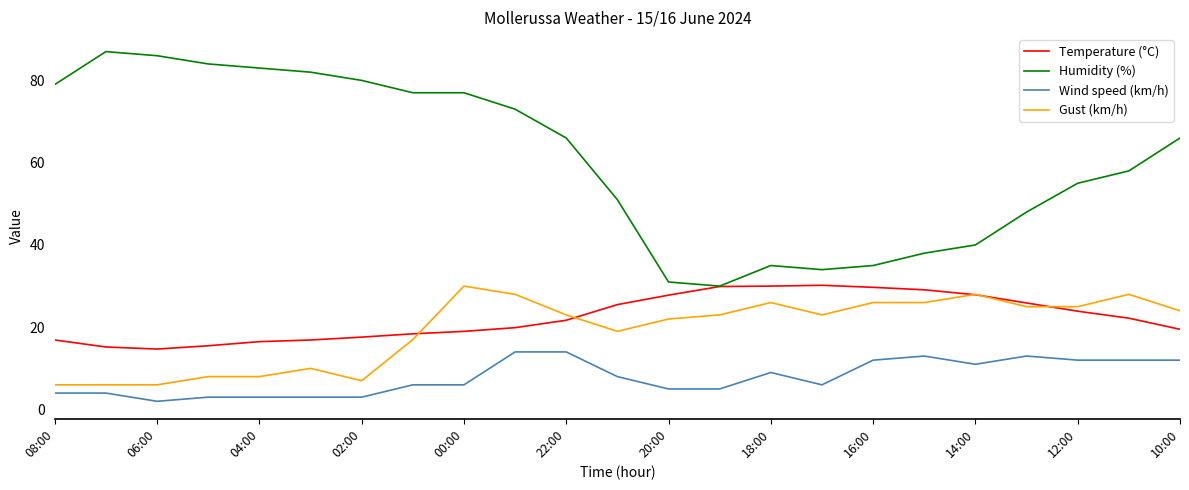

True or false: Temperature (°C) and Wind speed (km/h) cross at least once.

False